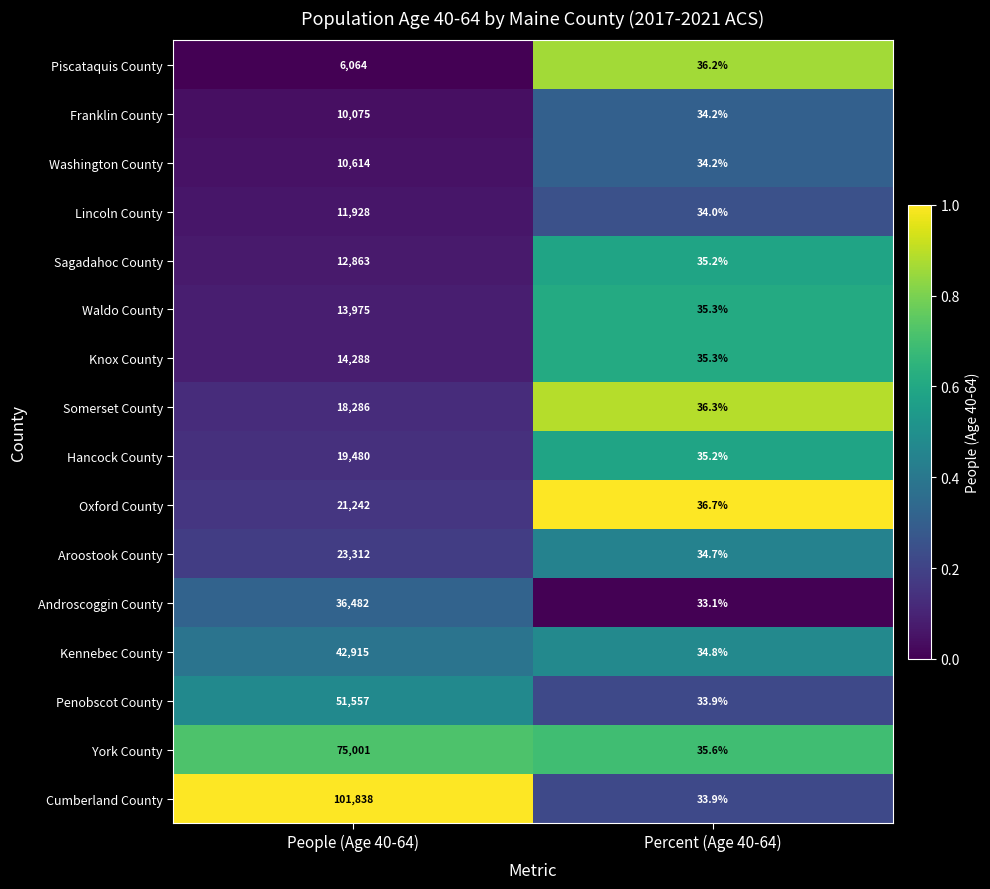

What is the sum of the Franklin County values at Percent (Age 40-64) and People (Age 40-64)?

10109.2